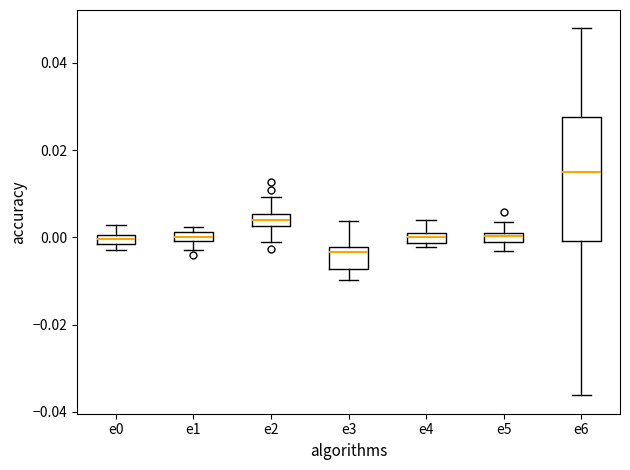

Where is the upper edge of the box for e5 on the y-axis? The values are not printed on the chart, so give them approximately, as read against the axis.

0.002